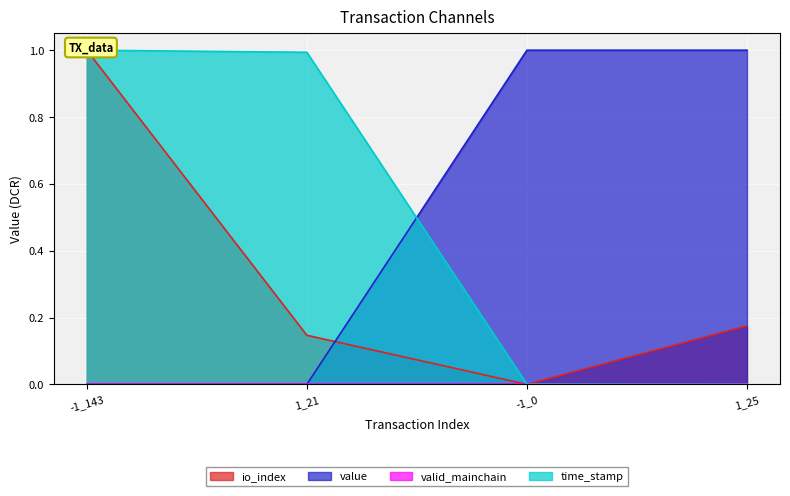

Reading left to right, transcribe all the data shown in this chart.

io_index: -1_143=1.0	1_21=0.1	-1_0=0.0	1_25=0.2
value: -1_143=0.0	1_21=0.0	-1_0=1.0	1_25=1.0
time_stamp: -1_143=1.0	1_21=1.0	-1_0=0.0	1_25=0.0